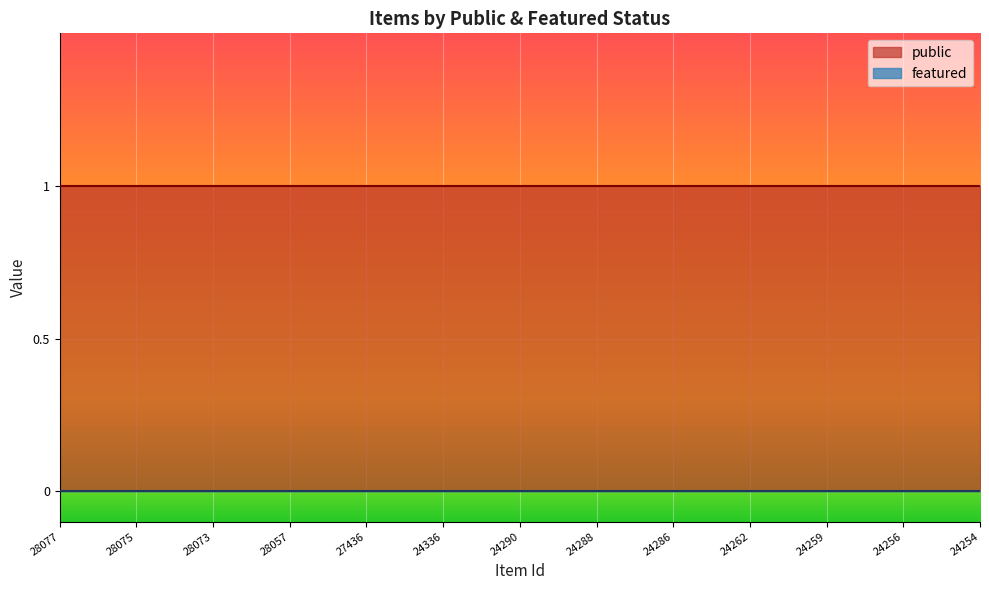

What is the spread (max minus min) of values at 24290?

1